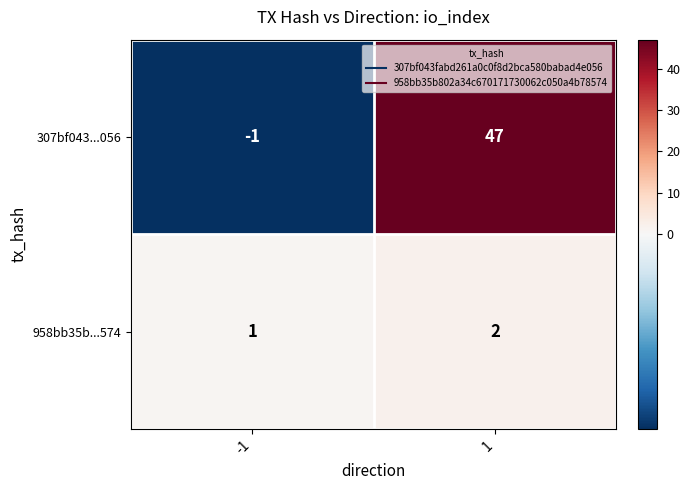

List the series in order of their peak value, lowest first.

958bb35b...574, 307bf043...056